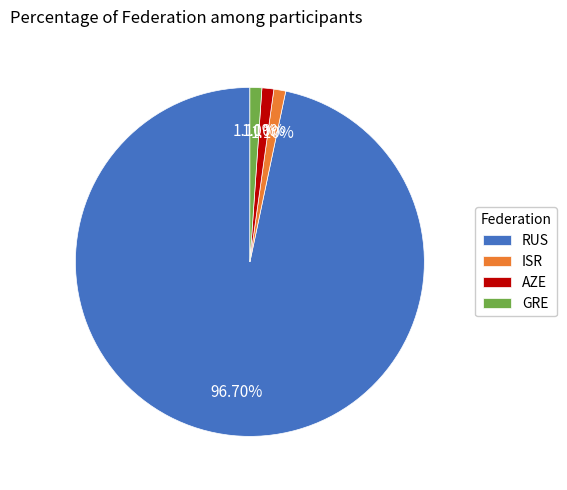

Between GRE and RUS, which is larger?

RUS